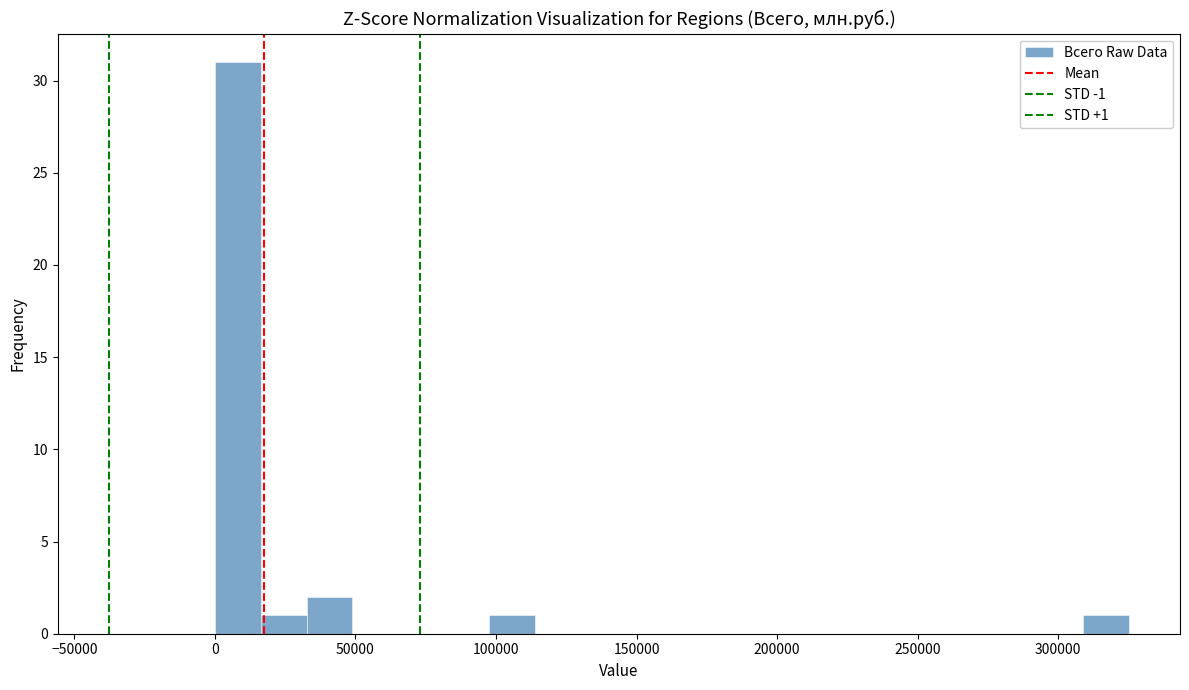

Read against the x-axis, roughly where is the centre of the tallest bar?

10000